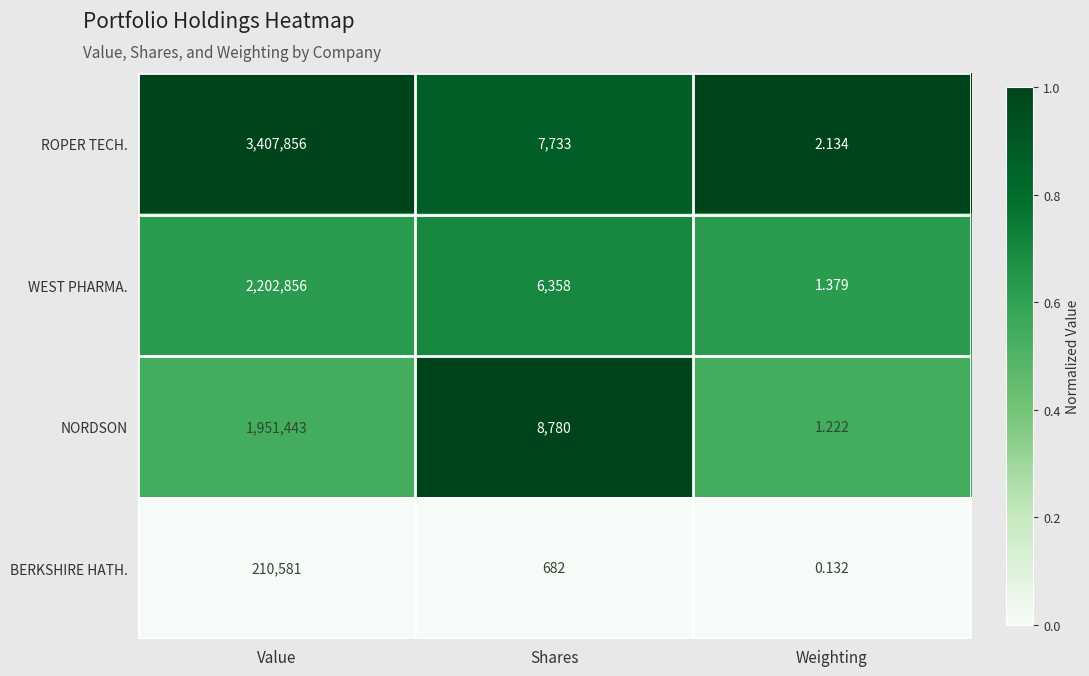

At which label is NORDSON closest to 975722?

Shares